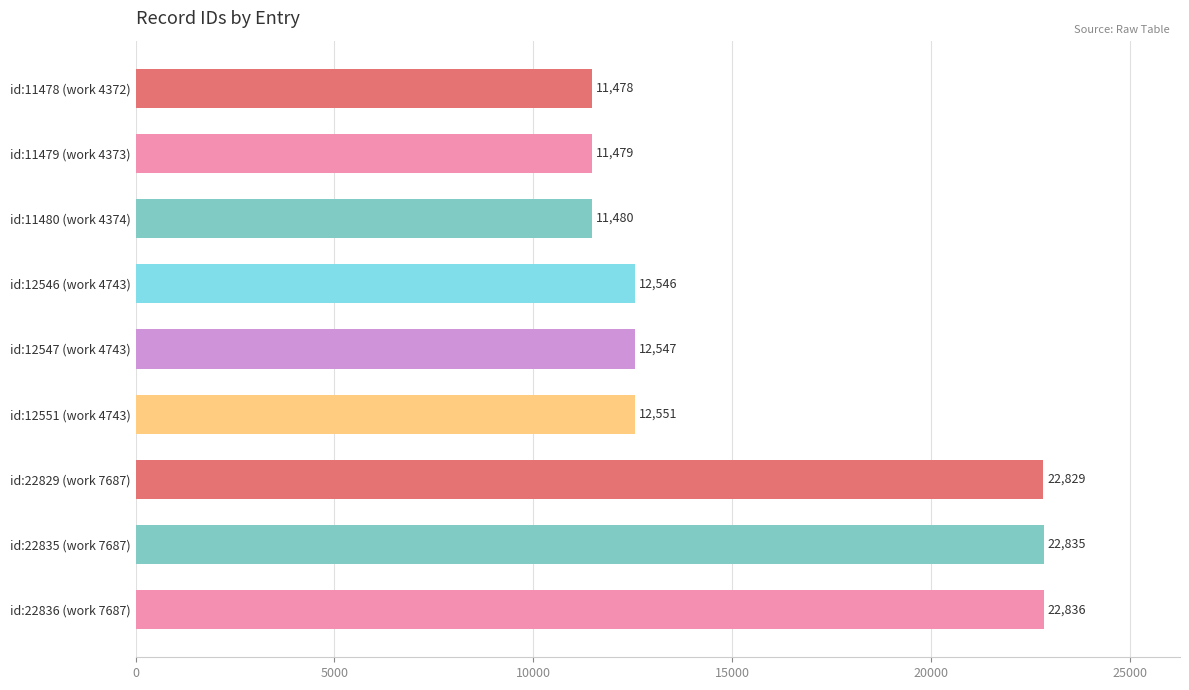

Reading top to bottom, what are all the values shown in this chart?

11478	11479	11480	12546	12547	12551	22829	22835	22836